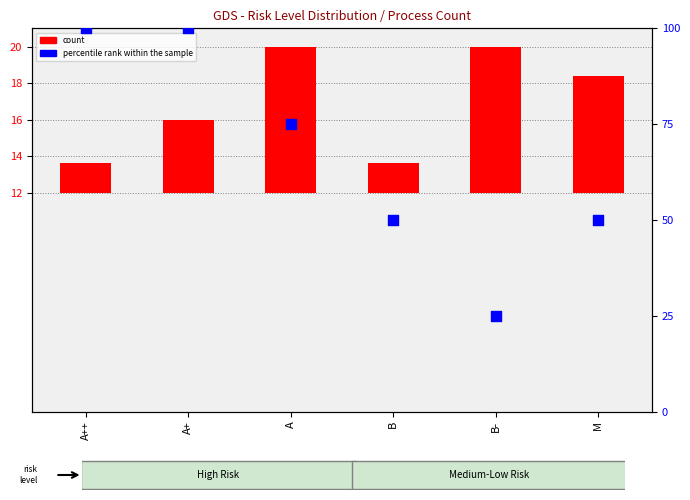

What are all the series names shown in the legend?

count, percentile rank within the sample